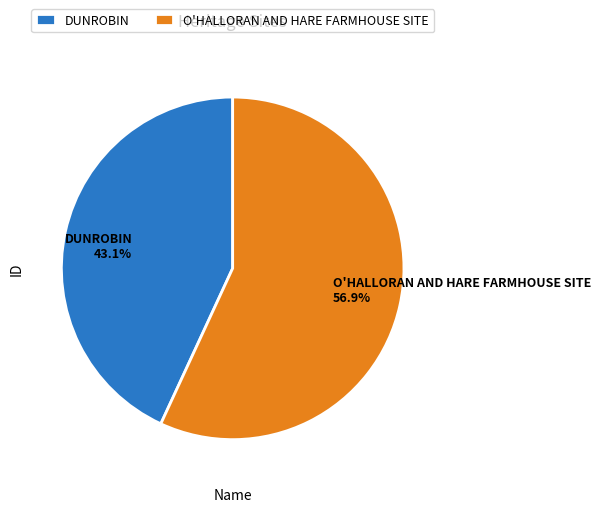

To the nearest percent, what percentage of the pie is DUNROBIN?

43%